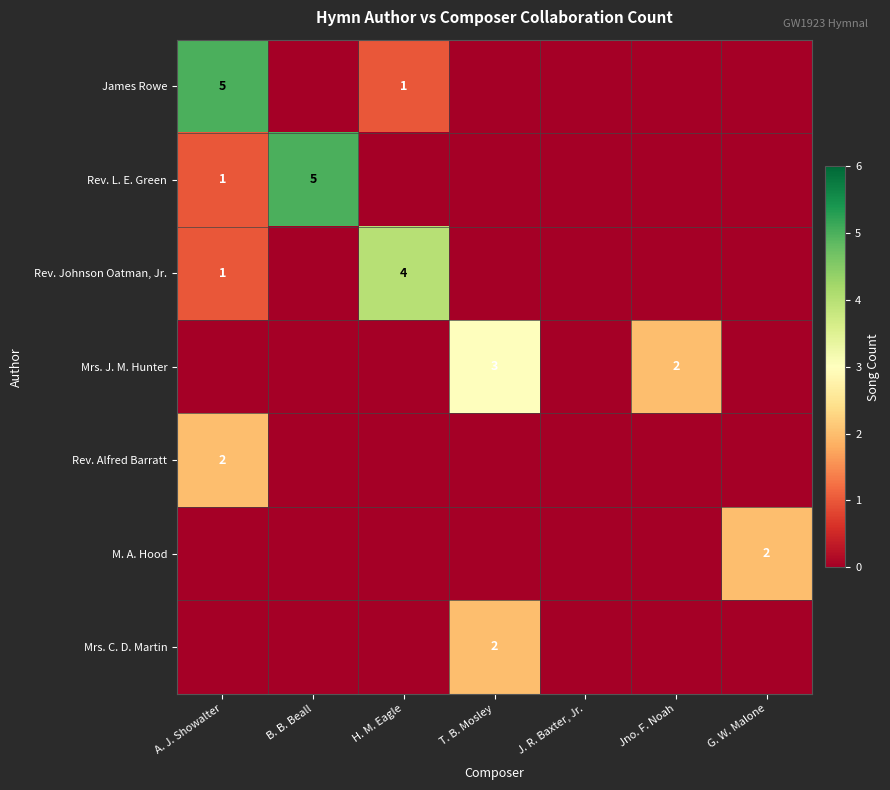

What is the difference between the highest and lowest values at T. B. Mosley?

3